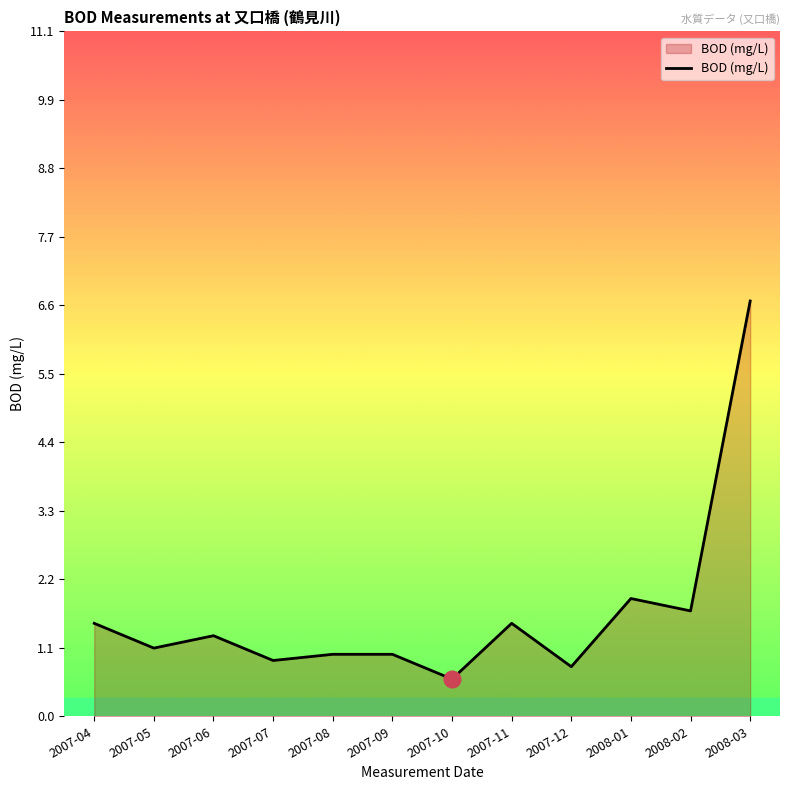

What is the smallest value displayed?

0.6